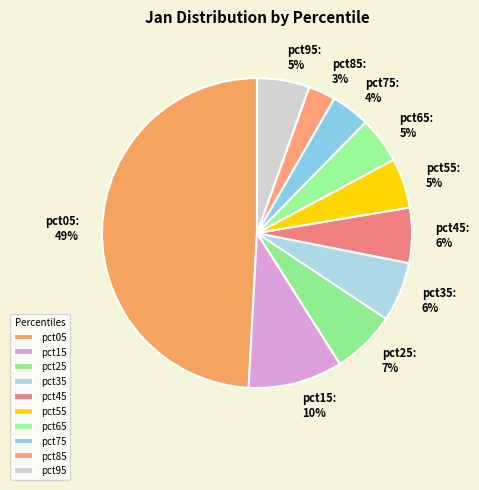

Does pct25 account for over 50% of the chart?

No